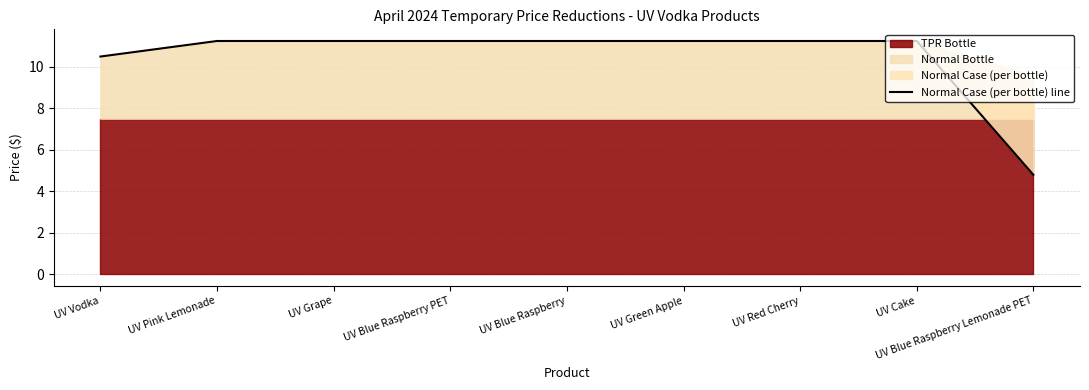

List the labels in order of value, smallest first.

UV Blue Raspberry Lemonade PET, UV Vodka, UV Pink Lemonade, UV Grape, UV Blue Raspberry PET, UV Blue Raspberry, UV Green Apple, UV Red Cherry, UV Cake